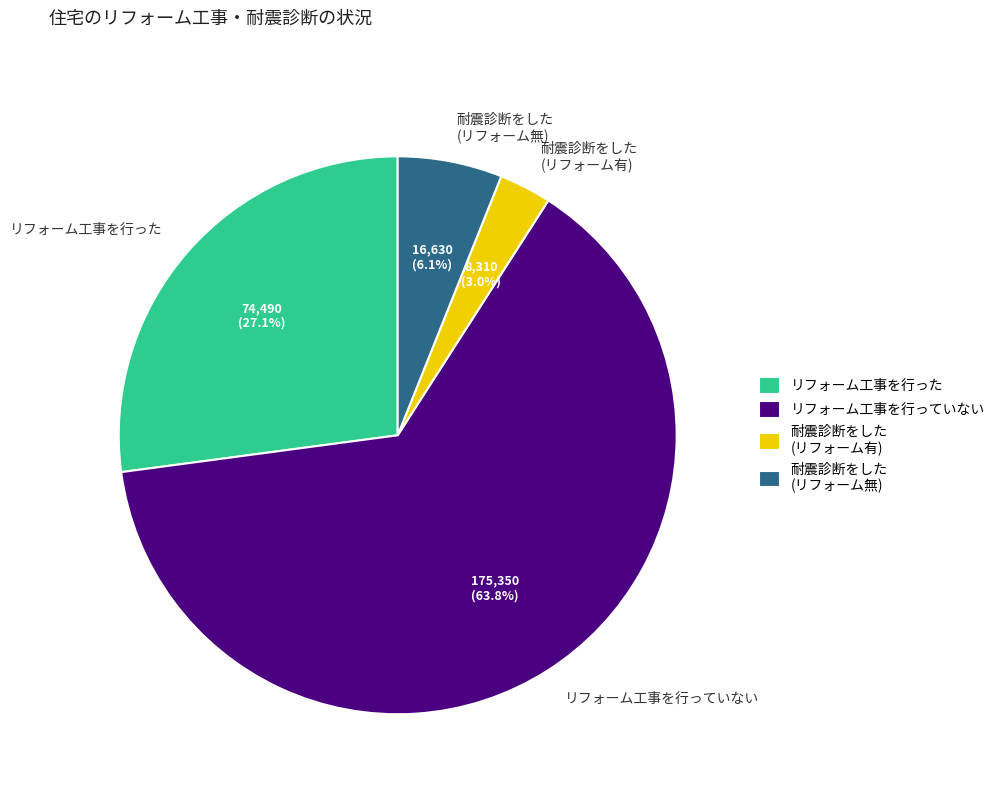

Is there any slice that represents more than half of the pie?

Yes